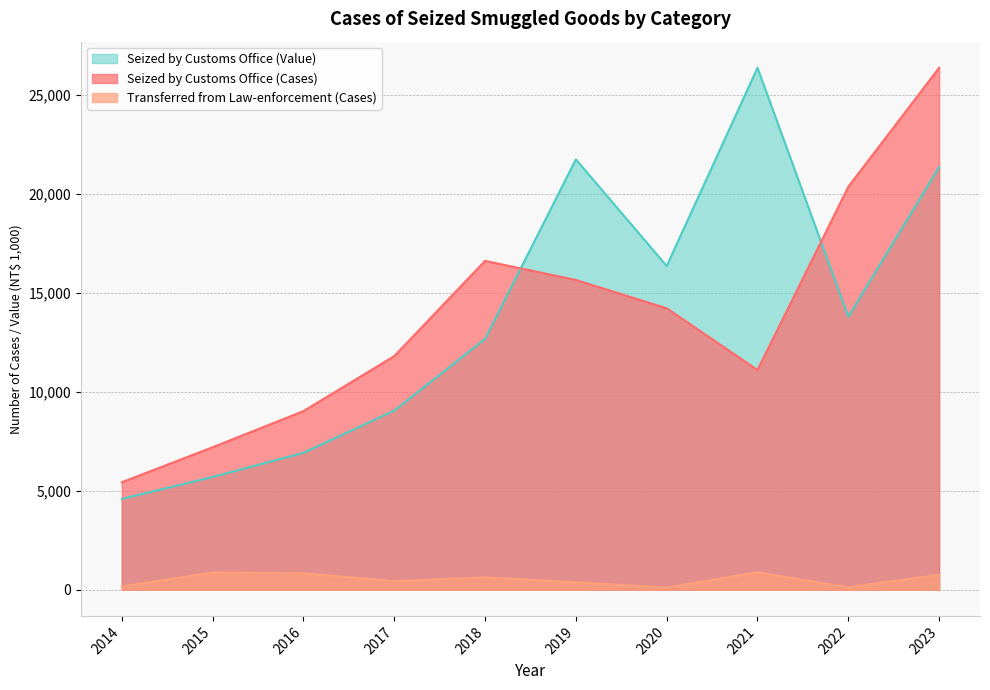

What is the approximate value of Seized by Customs Office (Value) at 2017?

9055.4